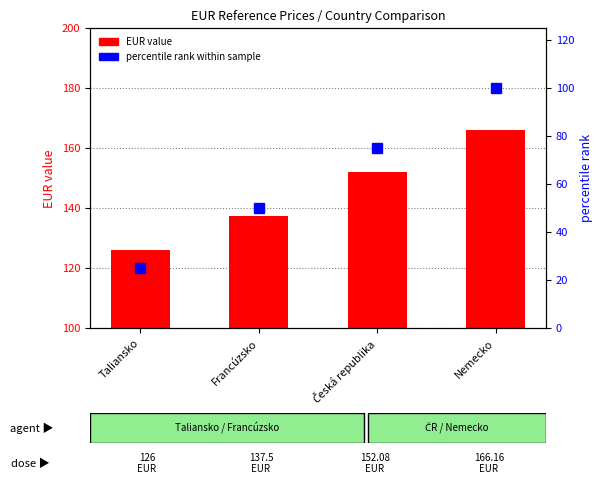

What are all the series names shown in the legend?

EUR value, percentile rank